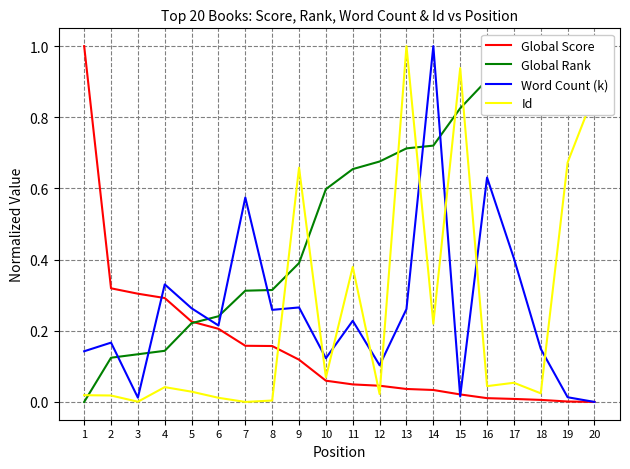

At which label is Word Count (k) closest to 0?

20